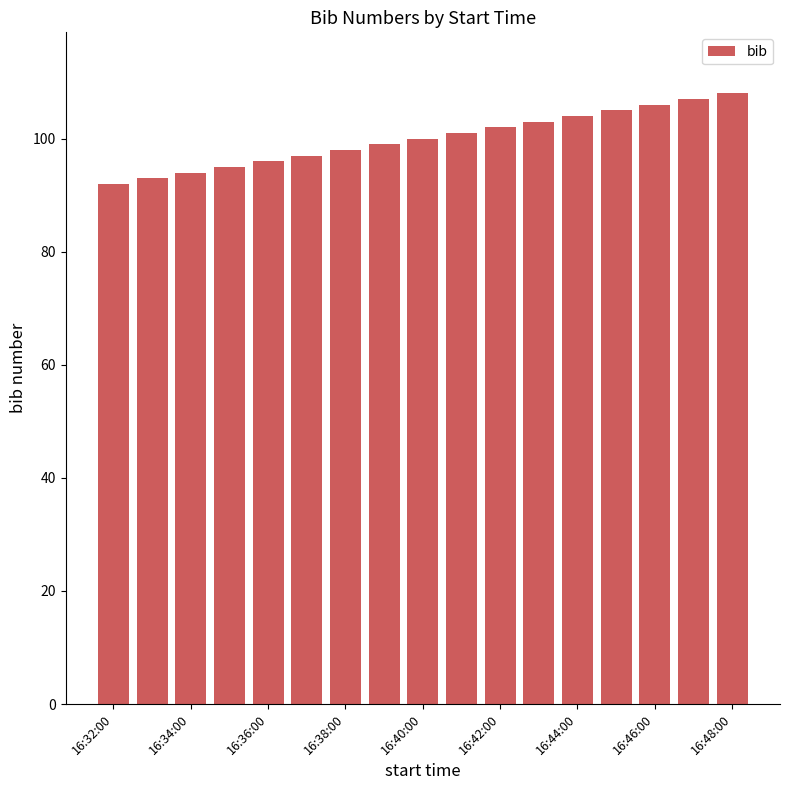

What is the maximum value shown in the chart?

108